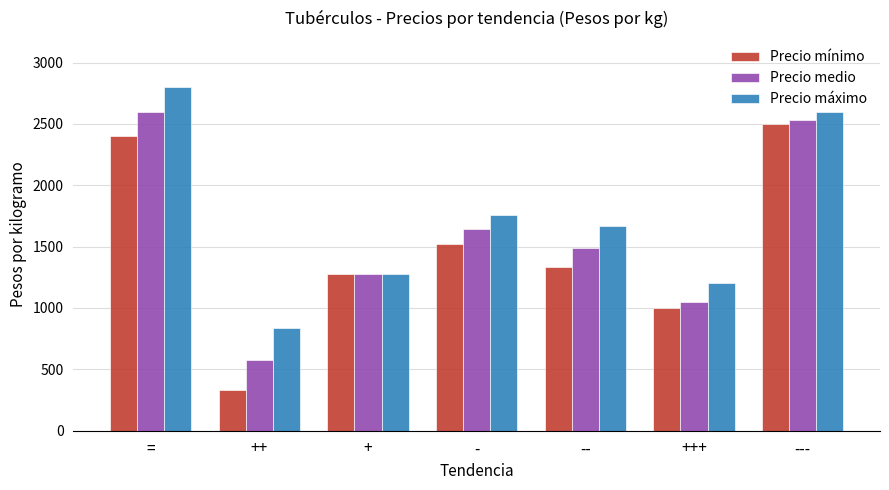

How many distinct data groups are displayed?

3